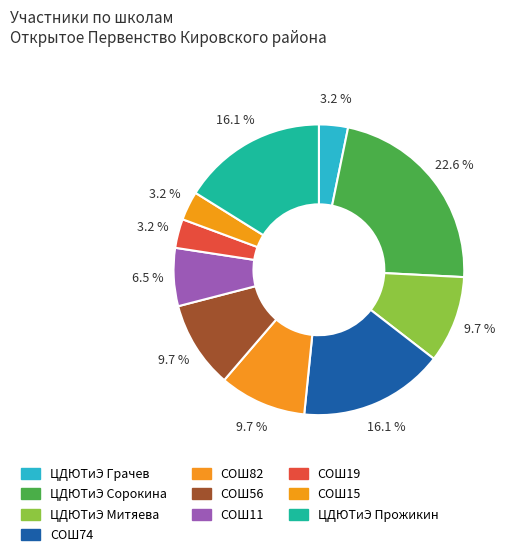

Is the sum of ЦДЮТиЭ Грачев and ЦДЮТиЭ Митяева greater than half?

No